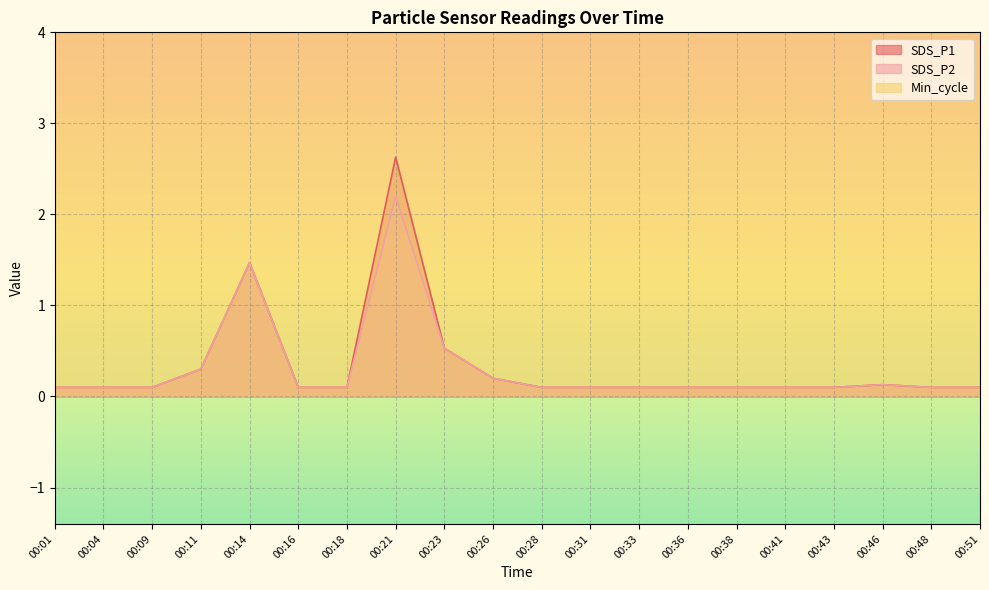

Reading left to right, extract all data points from this chart.

SDS_P1: 00:01=0.1	00:04=0.1	00:09=0.1	00:11=0.3	00:14=1.5	00:16=0.1	00:18=0.1	00:21=2.6	00:23=0.5	00:26=0.2	00:28=0.1	00:31=0.1	00:33=0.1	00:36=0.1	00:38=0.1	00:41=0.1	00:43=0.1	00:46=0.1	00:48=0.1	00:51=0.1
SDS_P2: 00:01=0.1	00:04=0.1	00:09=0.1	00:11=0.3	00:14=1.5	00:16=0.1	00:18=0.1	00:21=2.2	00:23=0.5	00:26=0.2	00:28=0.1	00:31=0.1	00:33=0.1	00:36=0.1	00:38=0.1	00:41=0.1	00:43=0.1	00:46=0.1	00:48=0.1	00:51=0.1